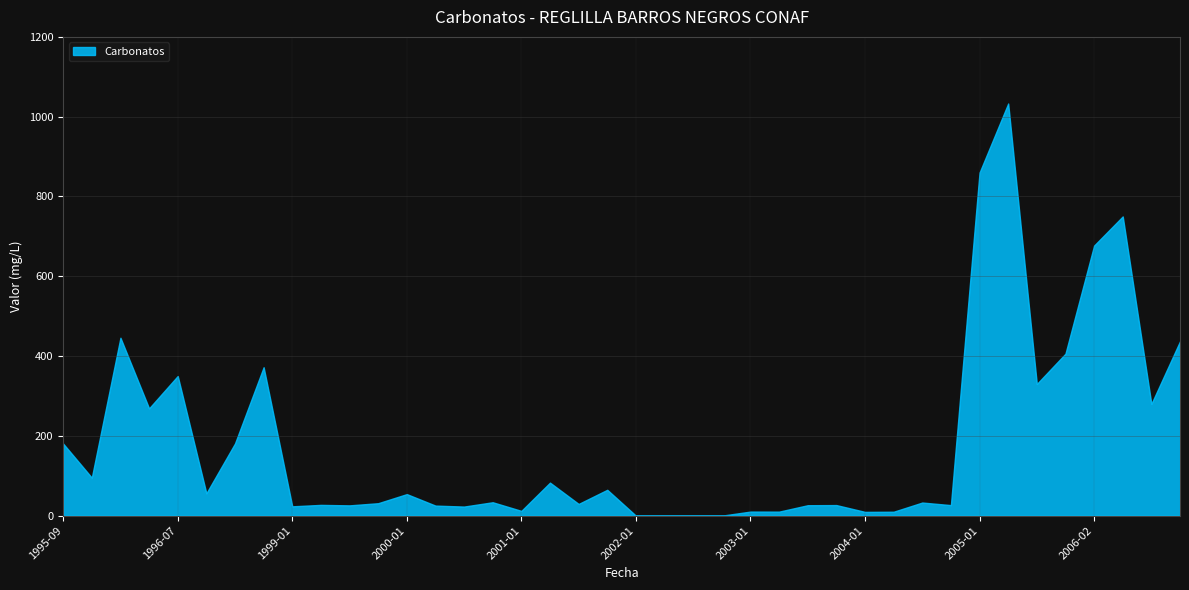

Count the number of categories in the chart.

40